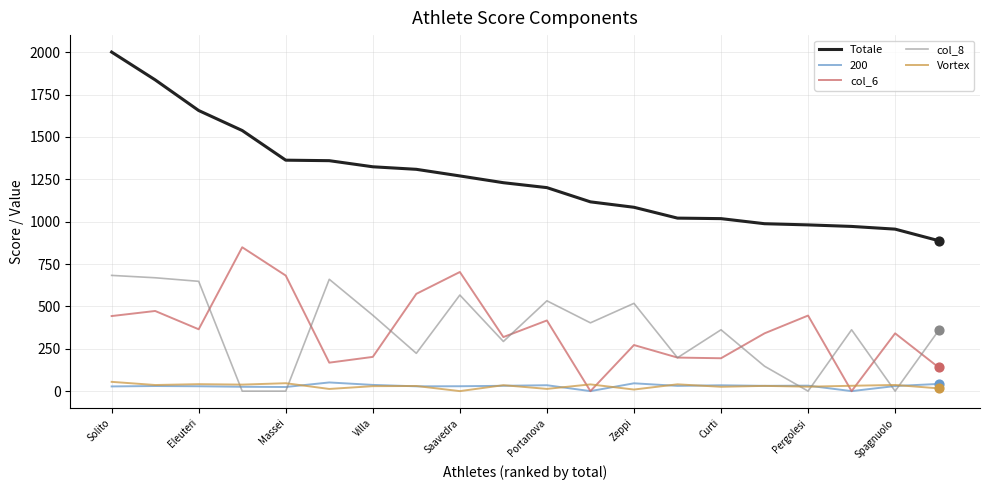

Which series has the largest total across all categories?

Totale